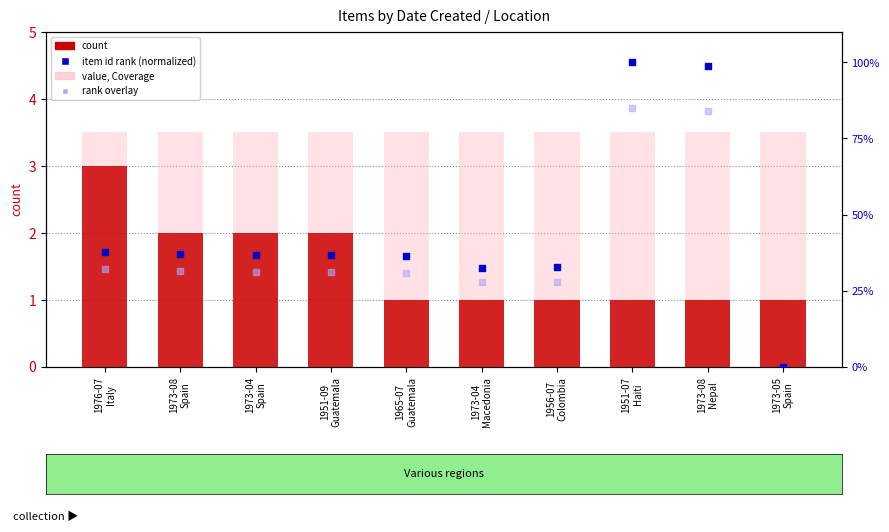

Which series contains the lowest Y value?

item id rank (normalized)